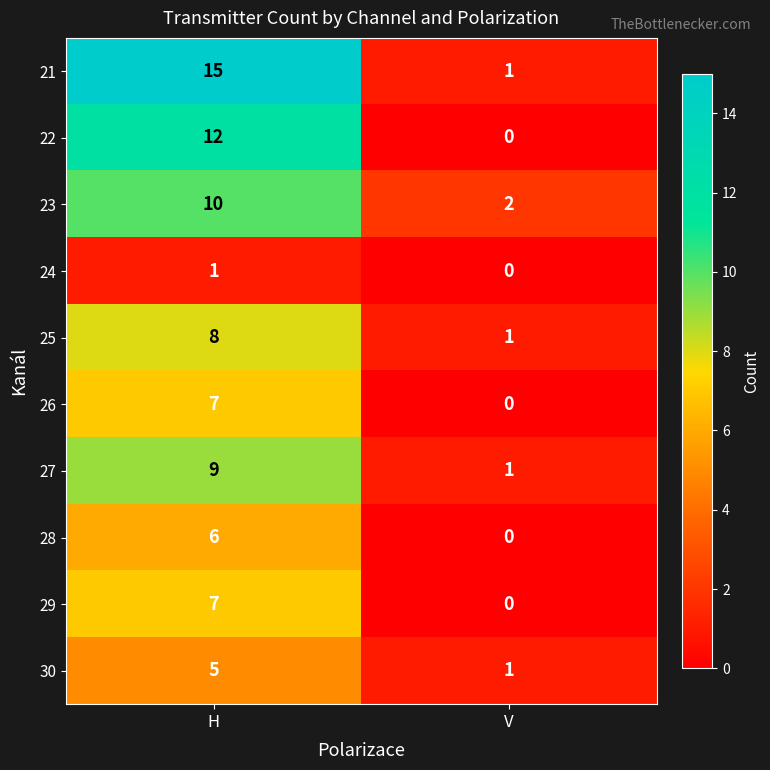

The 27 series shows 2 at V. True or false?

False